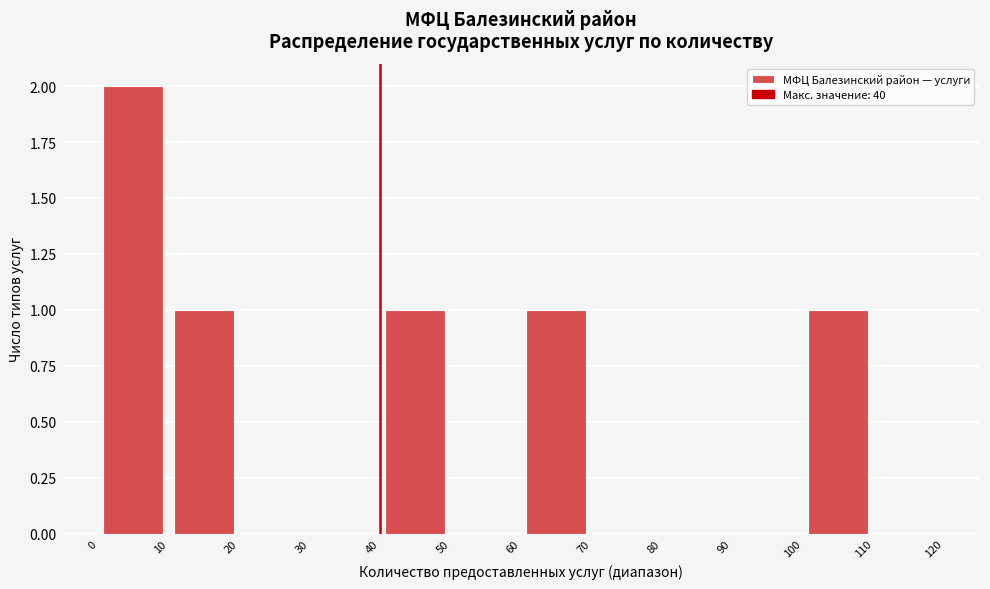

Reading left to right, list every bar in this chart as the range it spans on the x-axis followed by its height. The values are not printed on the chart, so give them approximately, as read against the axis.

0 to 10: 2
10 to 20: 1
20 to 30: 0
30 to 40: 0
40 to 50: 1
50 to 60: 0
60 to 70: 1
70 to 80: 0
80 to 90: 0
90 to 100: 0
100 to 110: 1
110 to 120: 0